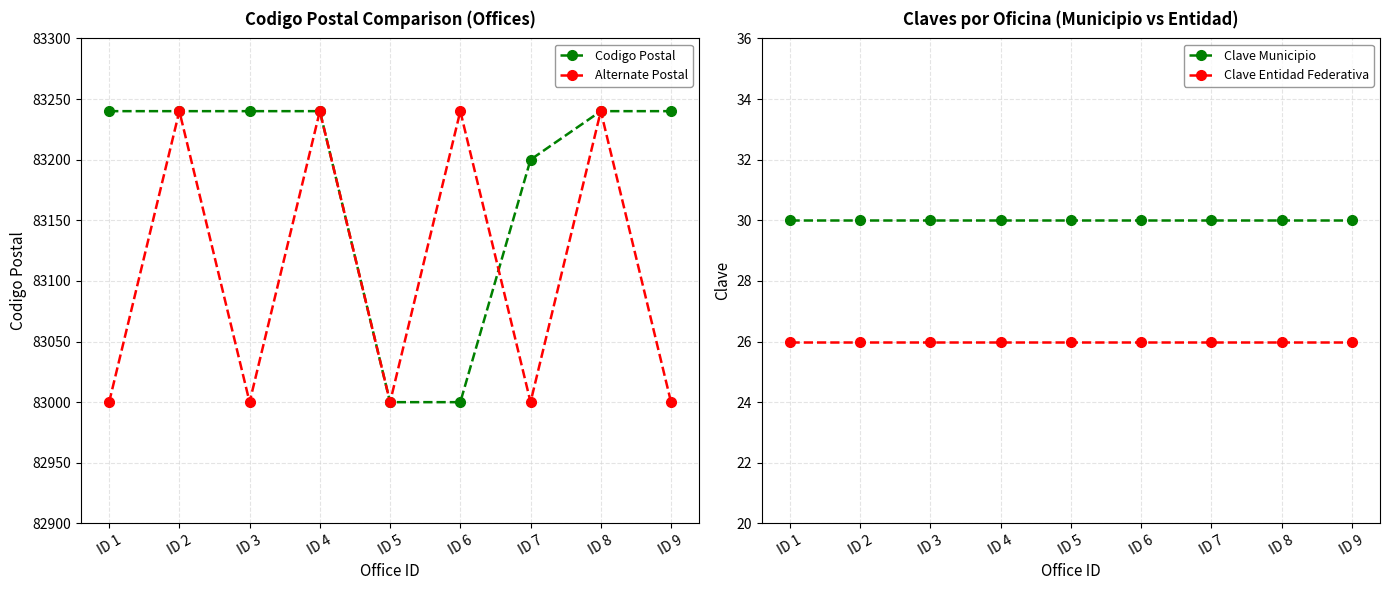

Is the value of Alternate Postal at ID 3 greater than the value of Clave Entidad Federativa at ID 9?

Yes